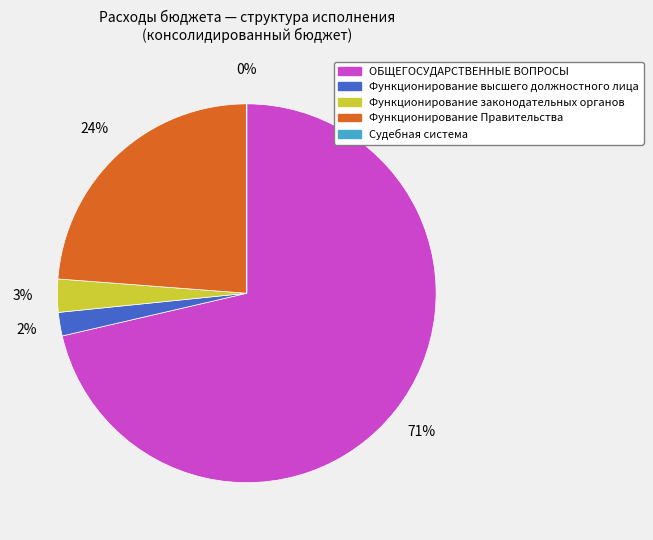

Which category accounts for the majority?

ОБЩЕГОСУДАРСТВЕННЫЕ ВОПРОСЫ